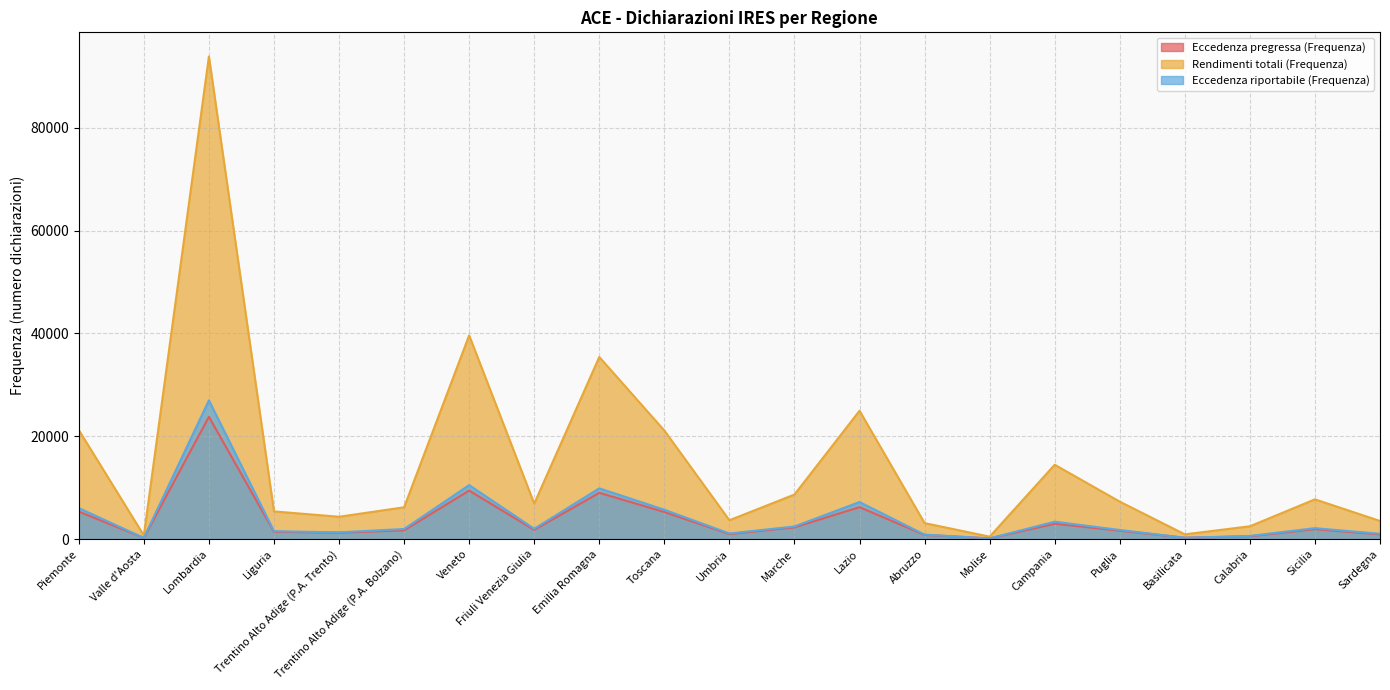

What is the label of the 1st point from the left?

Piemonte